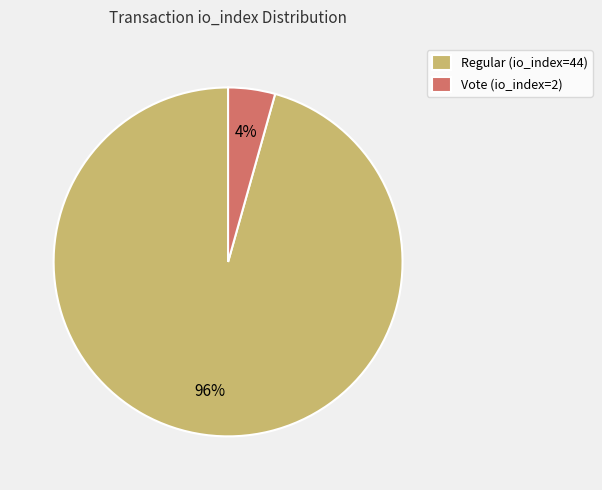

Is the sum of Vote (io_index=2) and Regular (io_index=44) greater than half?

Yes